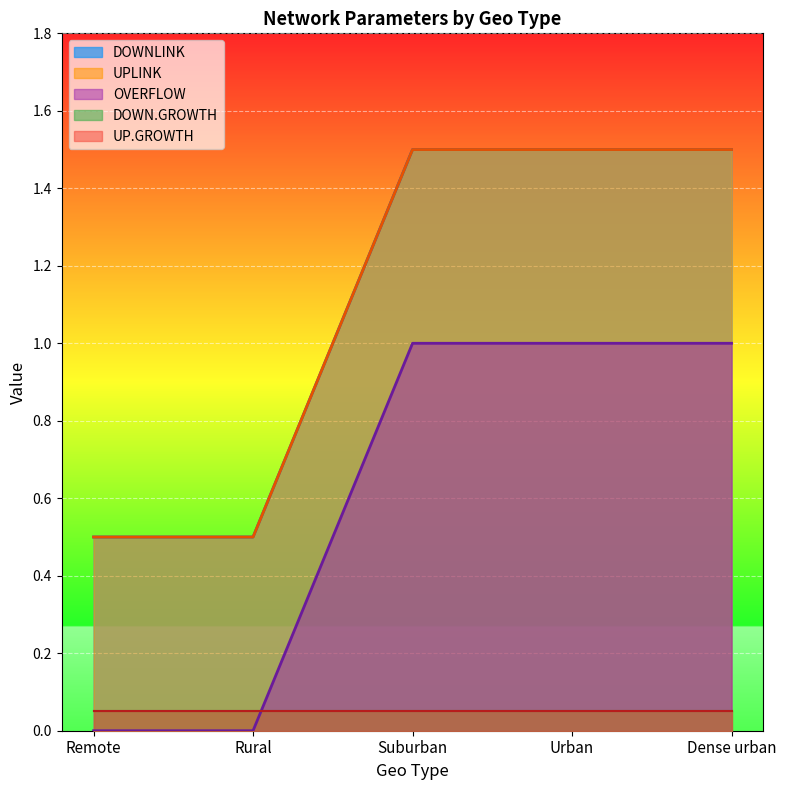

Which series has the widest spread of values?

DOWNLINK